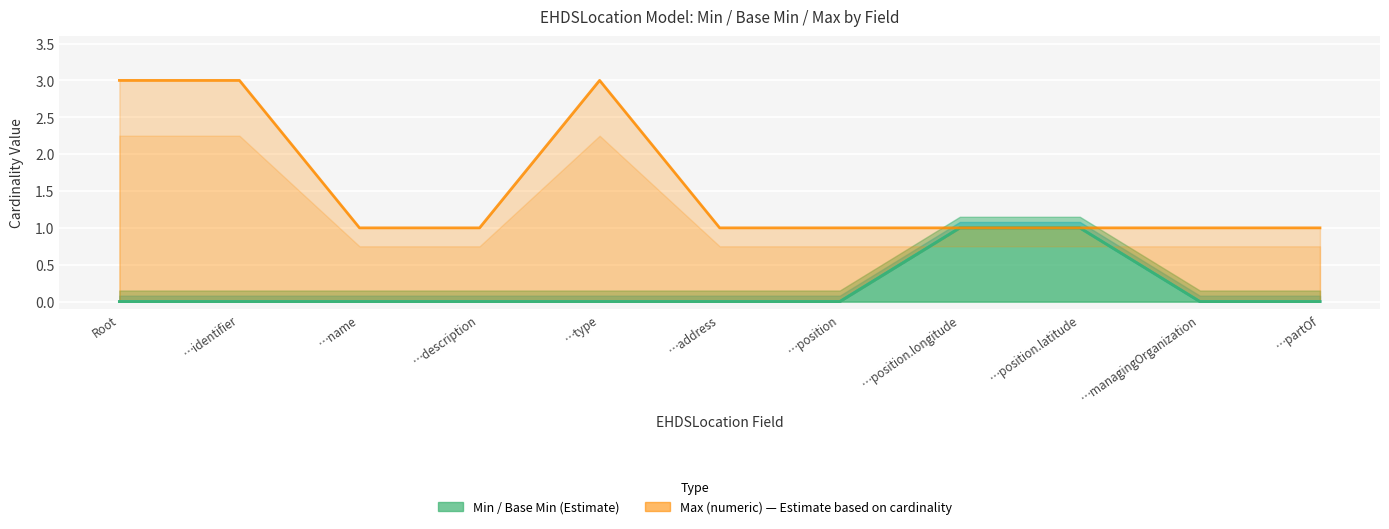

Which series has the largest range (max minus min)?

Max (numeric)